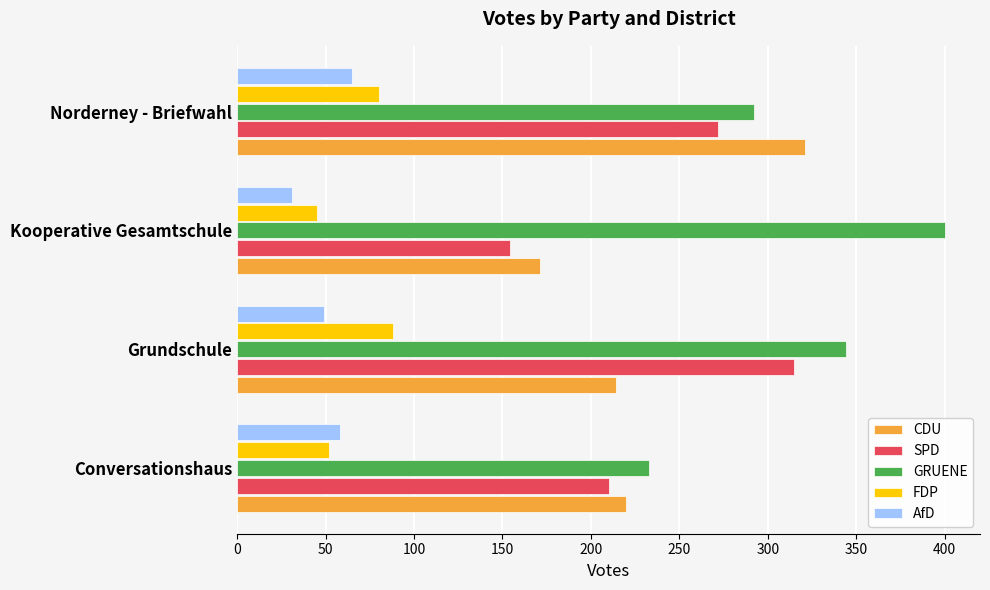

Which category has the highest value in the FDP series?

Grundschule